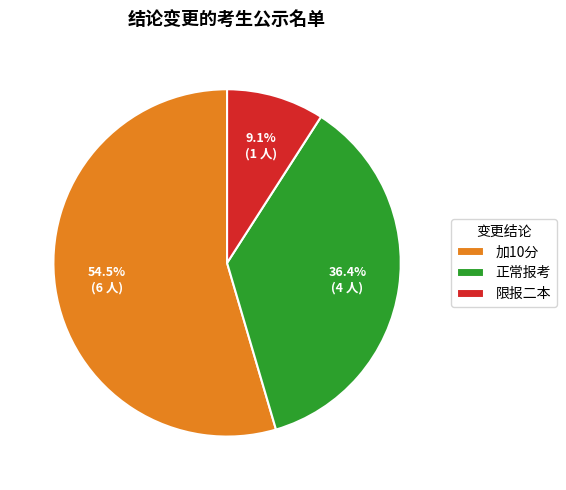

To the nearest percent, what is the difference between the largest and smallest slice percentages?

45%